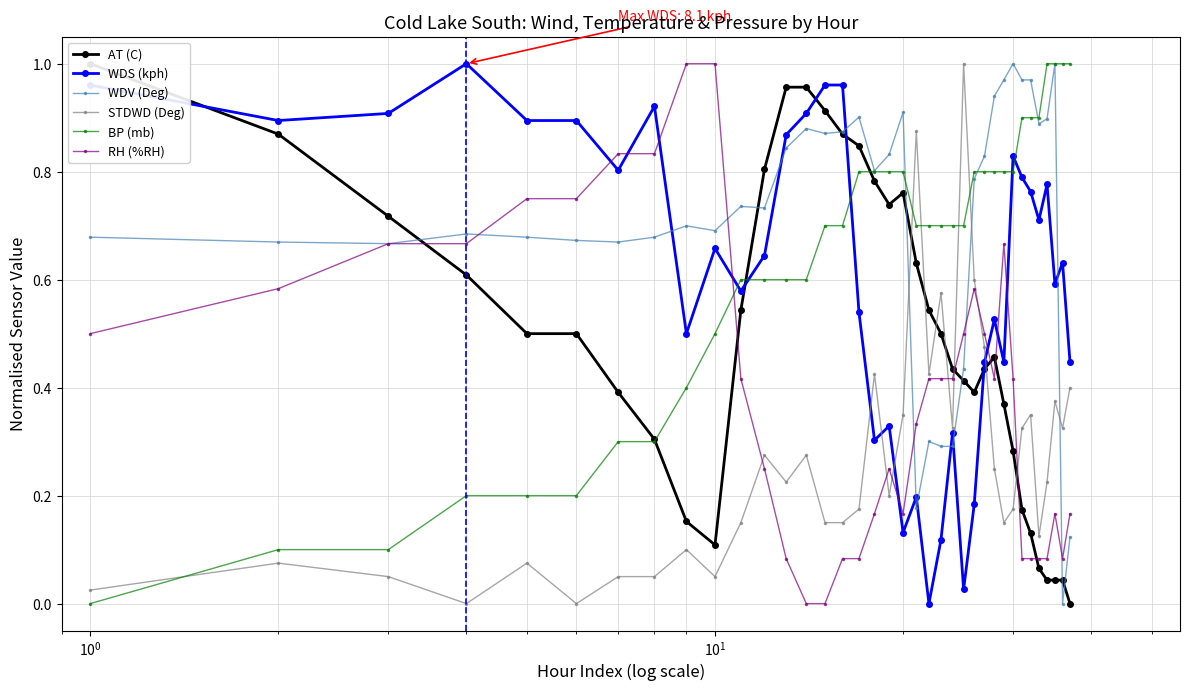

True or false: WDV (Deg) and STDWD (Deg) cross at least once.

True